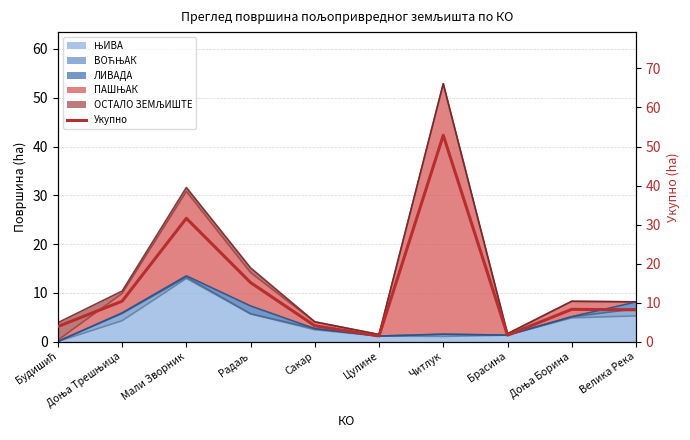

Where is the data nearest to the value 27?

Мали Зворник